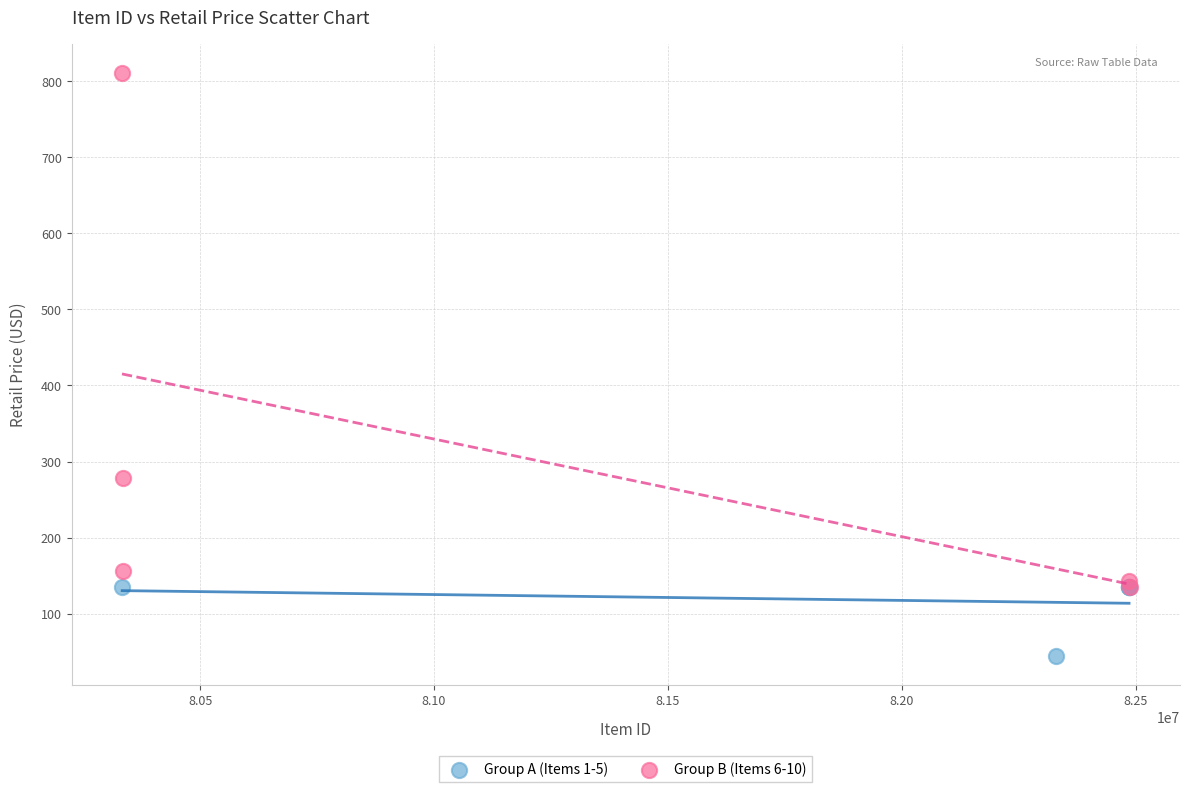

Which series contains the highest Y value?

Group B (Items 6-10)